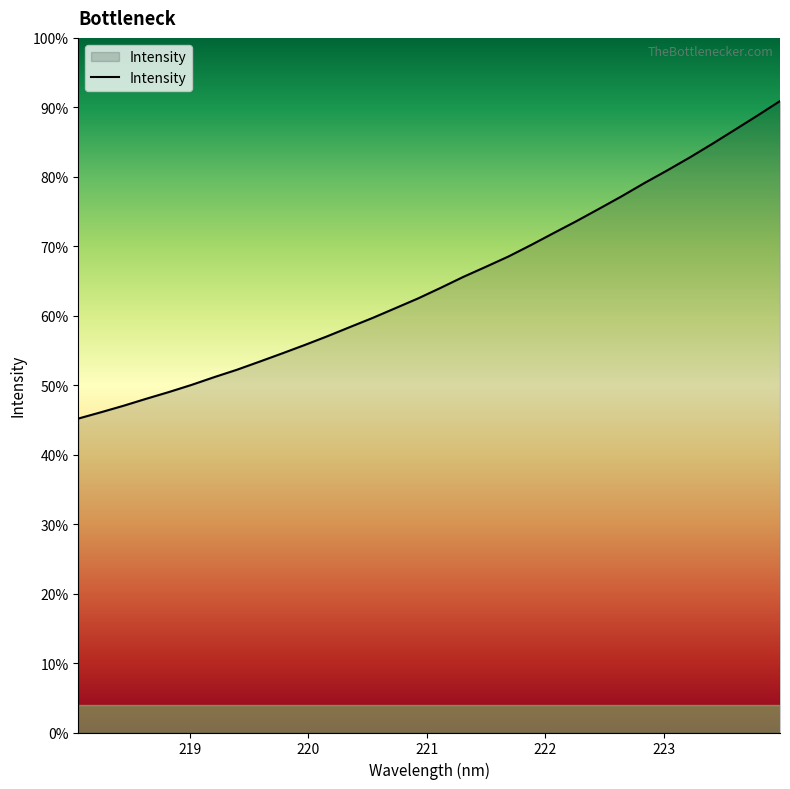

Does the chart have visible grid lines?

No